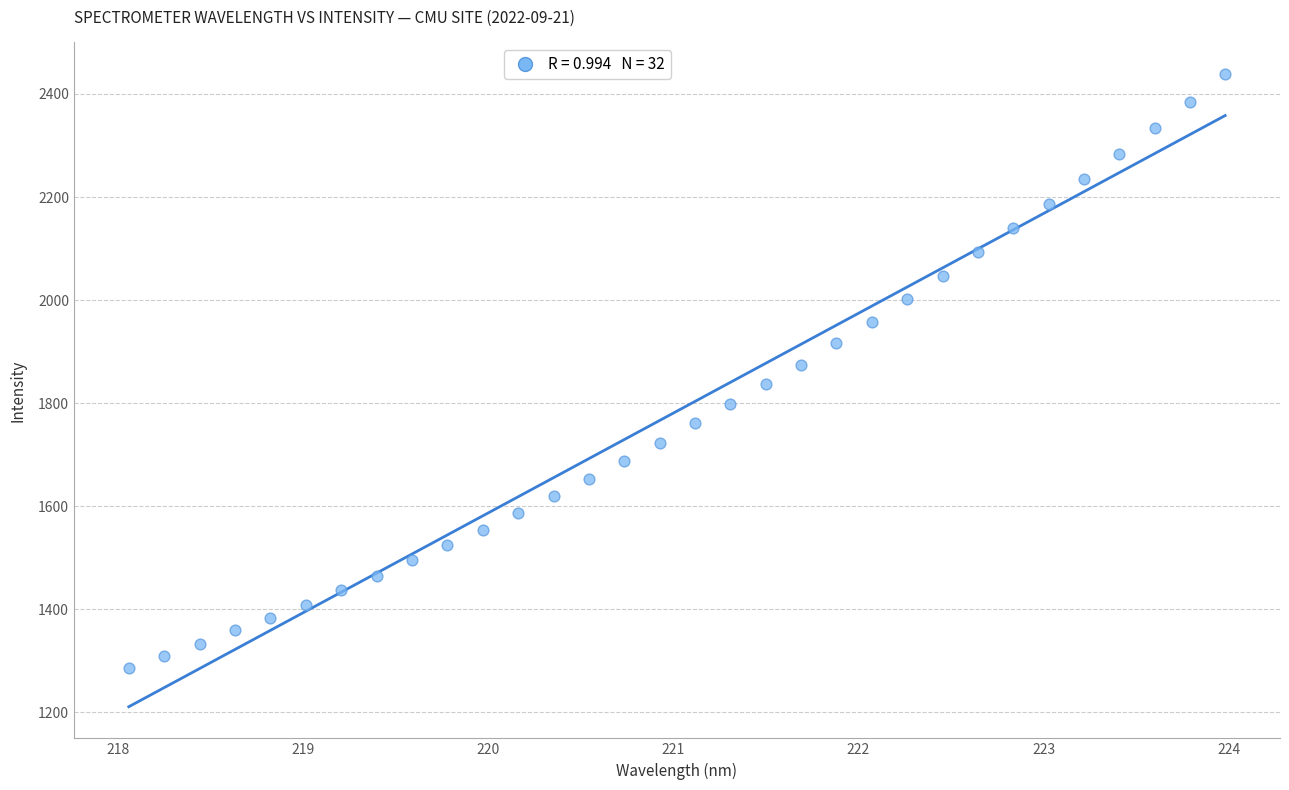

What is the range of X values (max minus min)?

5.9